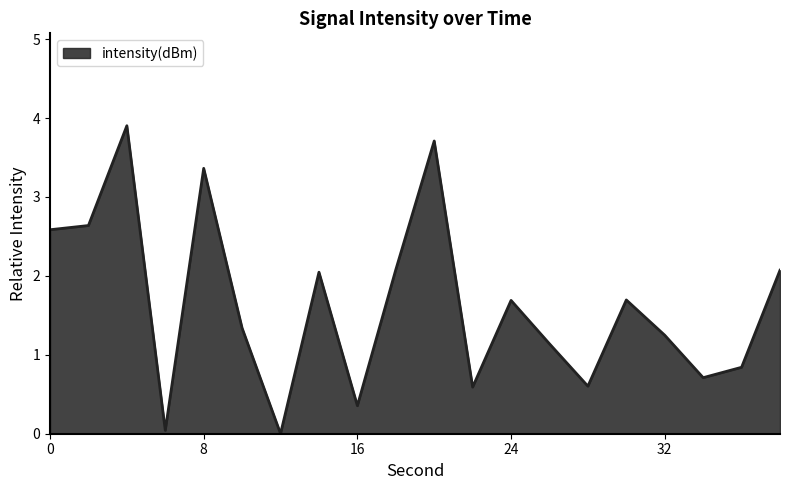

What is the maximum value shown in the chart?

3.9